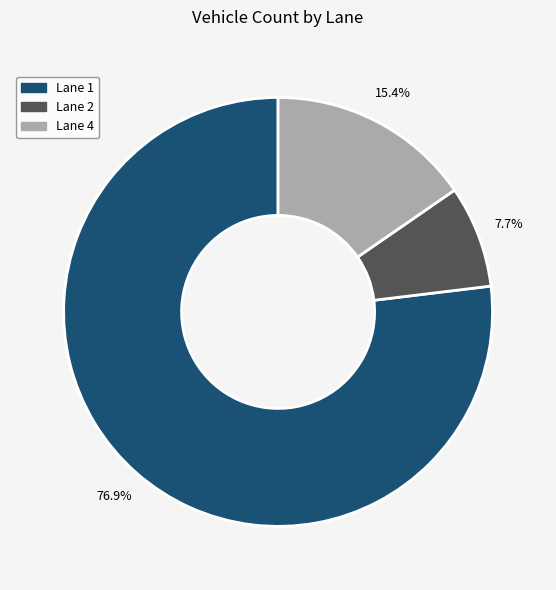

Which slice is the largest?

Lane 1